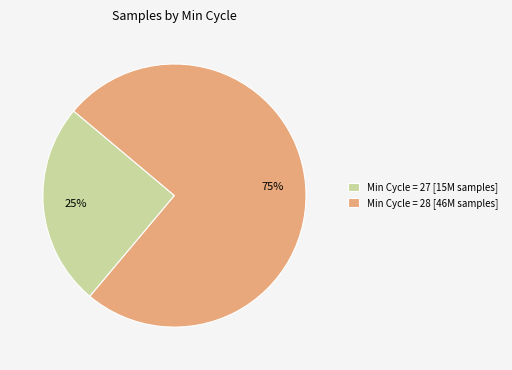

How many segments does this pie chart have?

2